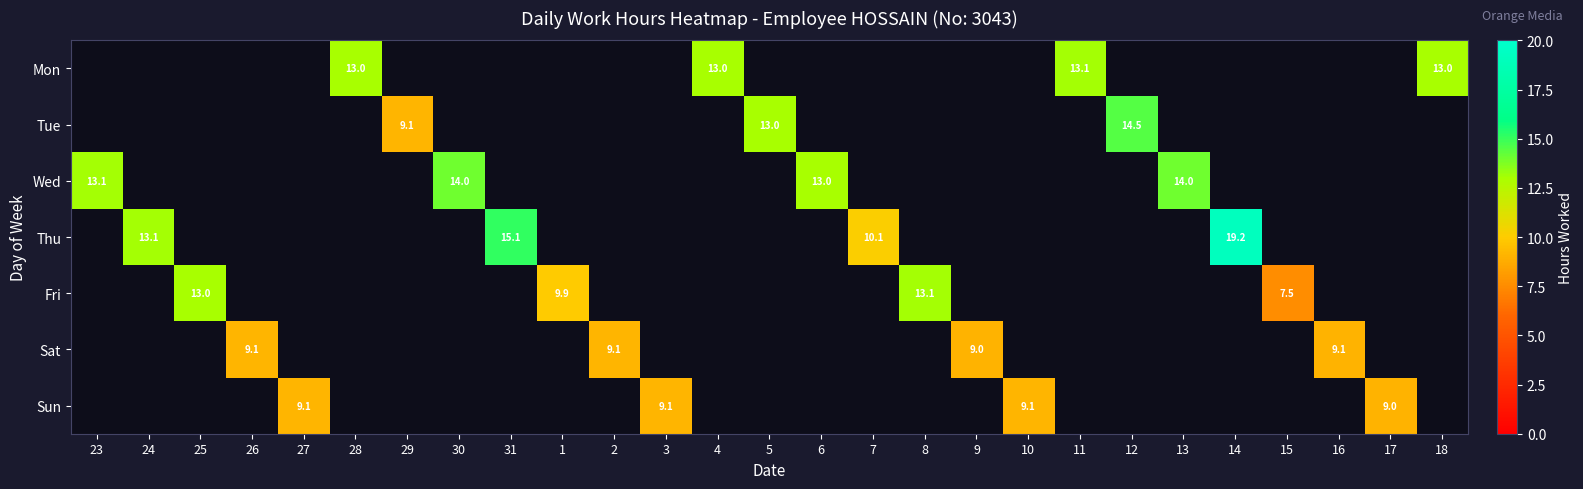

How many Tue values are between 9 and 14?

2